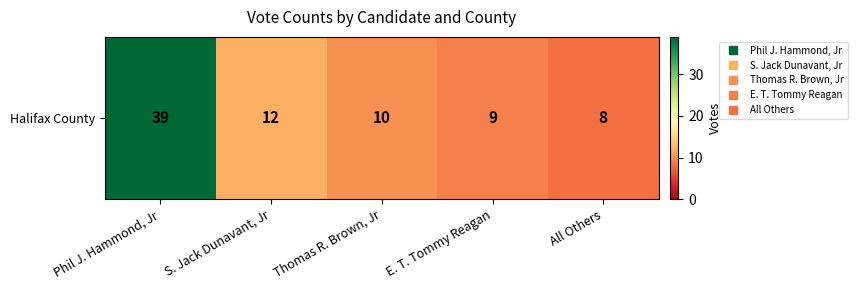

List the labels in order of value, largest first.

Phil J. Hammond, Jr, S. Jack Dunavant, Jr, Thomas R. Brown, Jr, E. T. Tommy Reagan, All Others